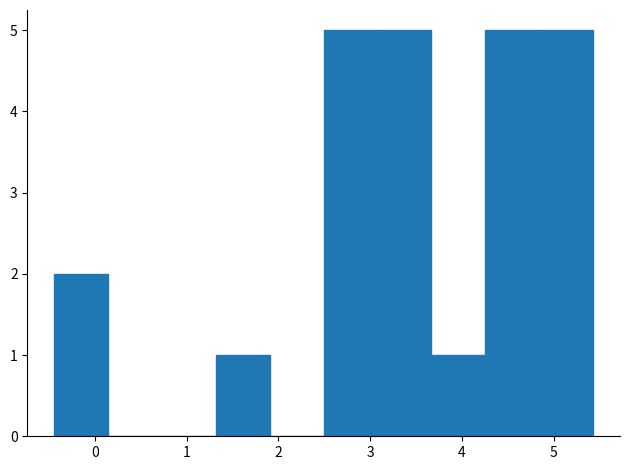

Reading left to right, transcribe this chart: for each bar, give the range it covers on the x-axis and its height. Neither the bar edges nor the heights are printed on the chart, so give them approximately, as read against the axes.

-0.4 to 0.1: 2
0.1 to 0.7: 0
0.7 to 1.3: 0
1.3 to 1.9: 1
1.9 to 2.5: 0
2.5 to 3.1: 5
3.1 to 3.7: 5
3.7 to 4.3: 1
4.3 to 4.8: 5
4.8 to 5.4: 5